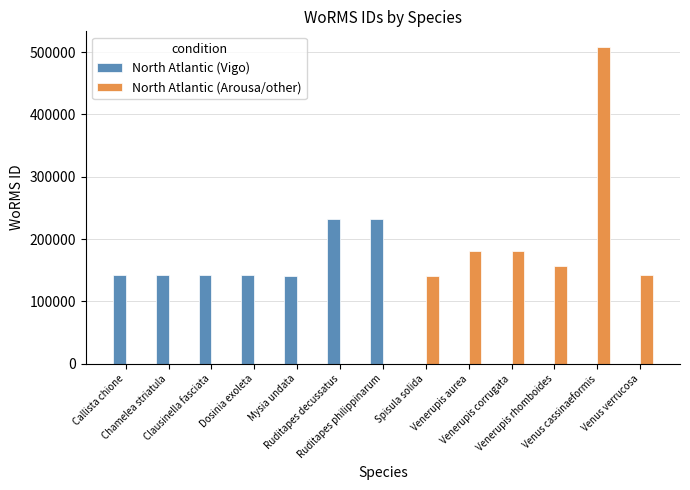

How many series are shown in this chart?

2